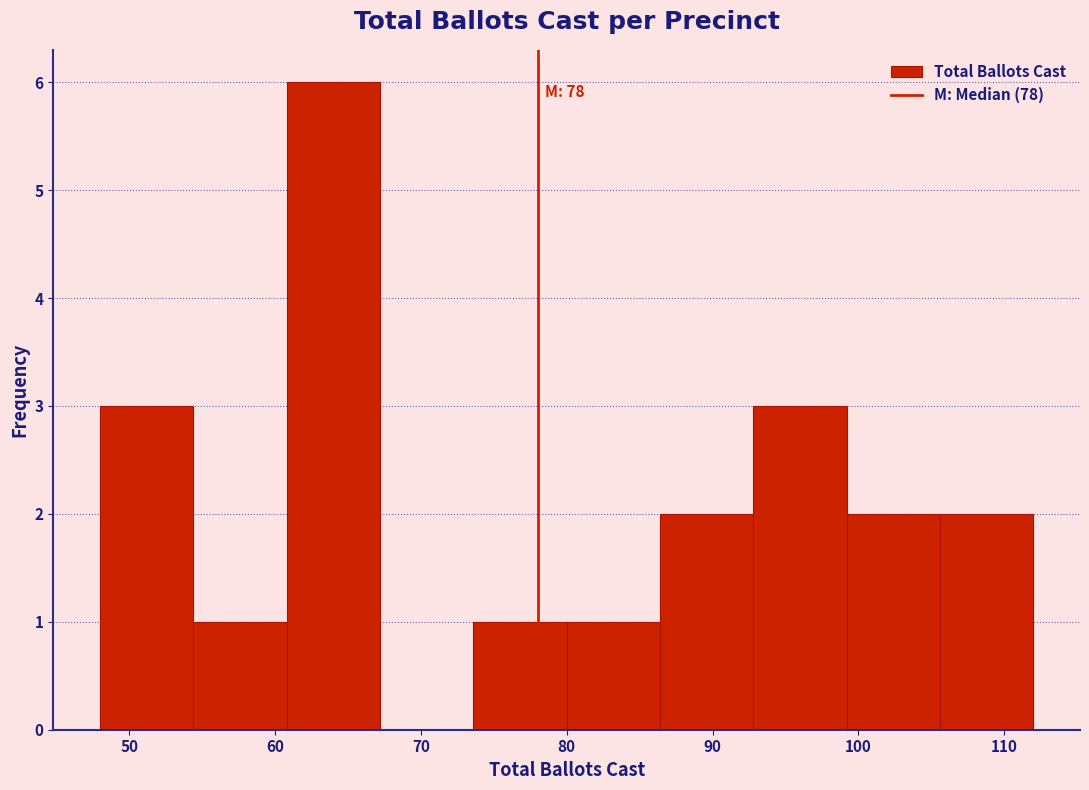

Over which range of the x-axis is the bar tallest?

60.8 to 67.2